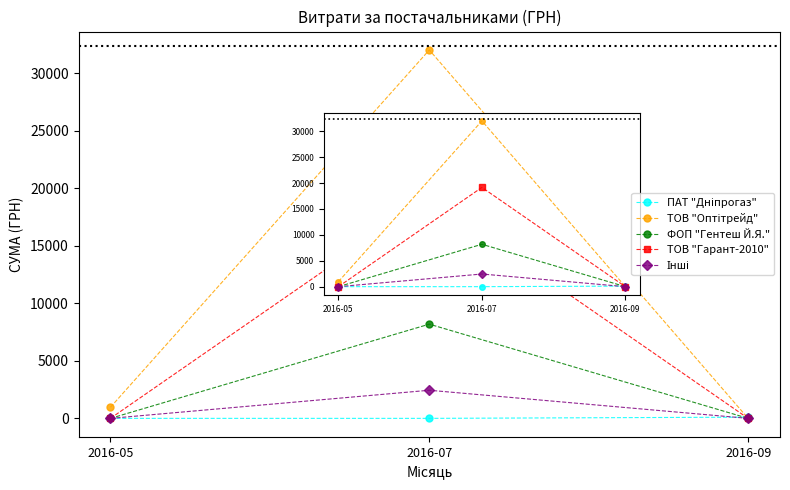

How many ФОП "Гентеш Й.Я." values are between 0 and 8185?

3